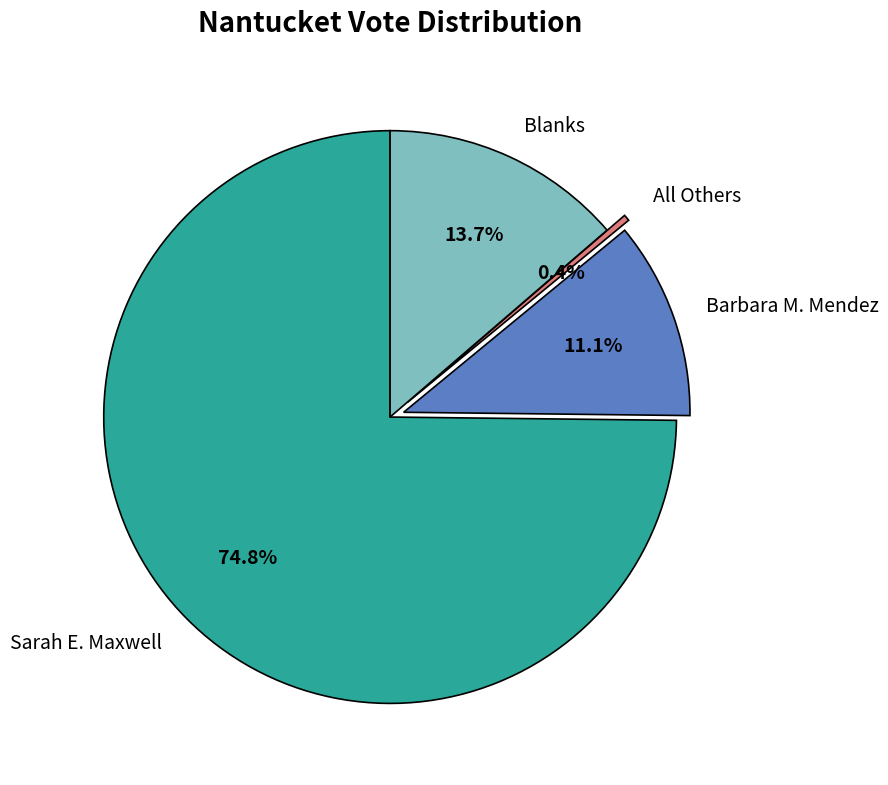

How many slices are in this pie chart?

4